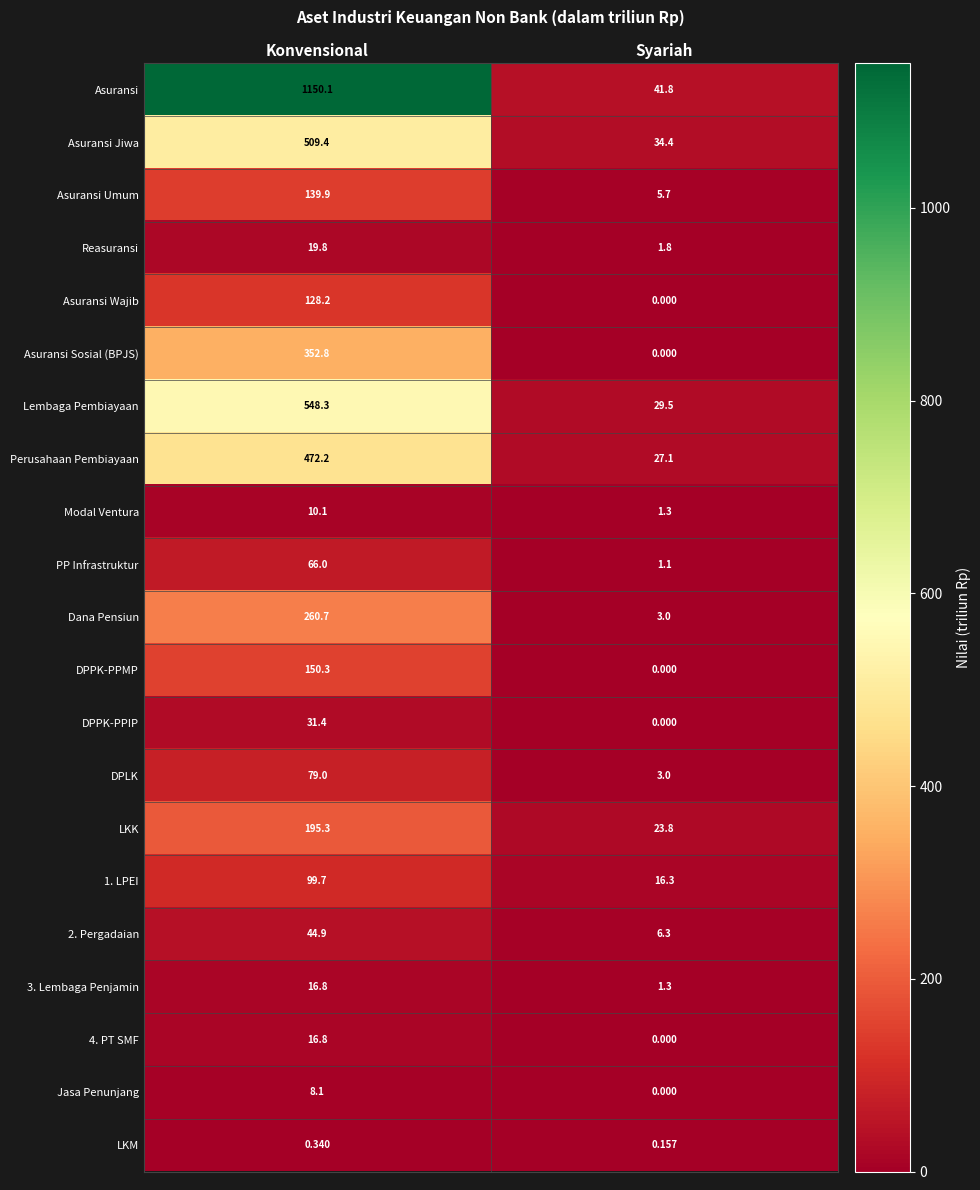

At how many categories does at least one series exceed 1112?

1